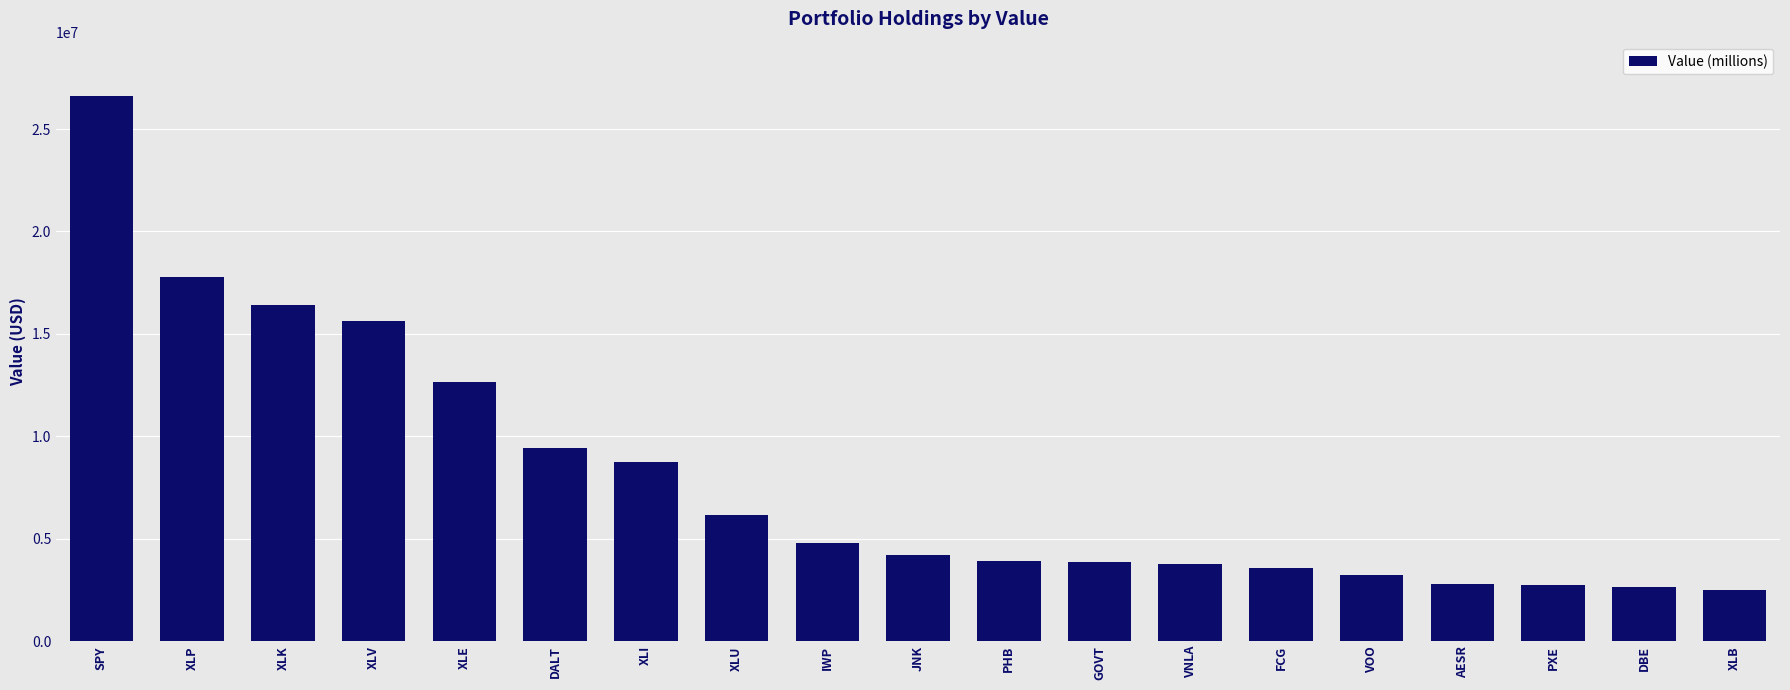

How many series are shown in this chart?

1